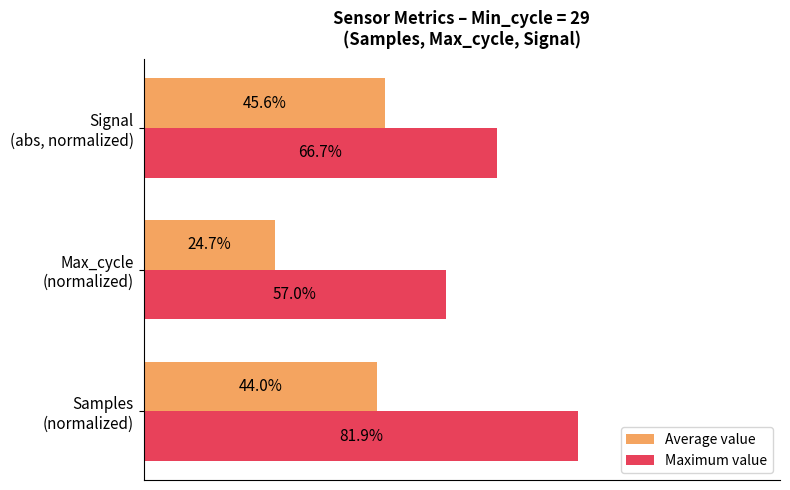

Which series has the largest range (max minus min)?

Maximum value